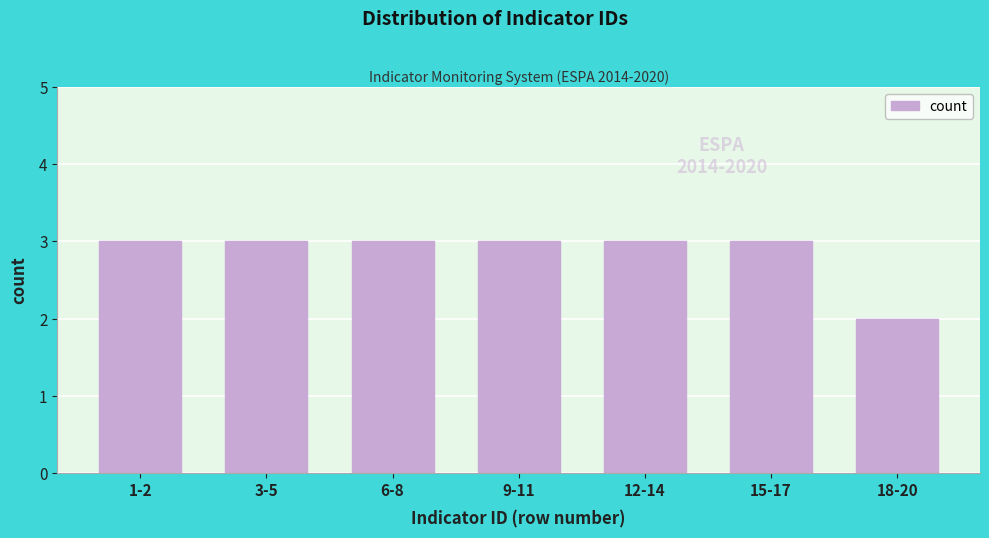

Reading left to right, extract all data points from this chart.

1-2=3	3-5=3	6-8=3	9-11=3	12-14=3	15-17=3	18-20=2